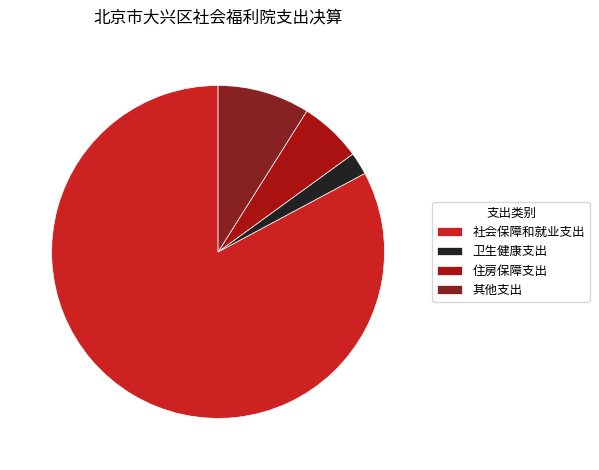

Count the number of slices in the pie.

4